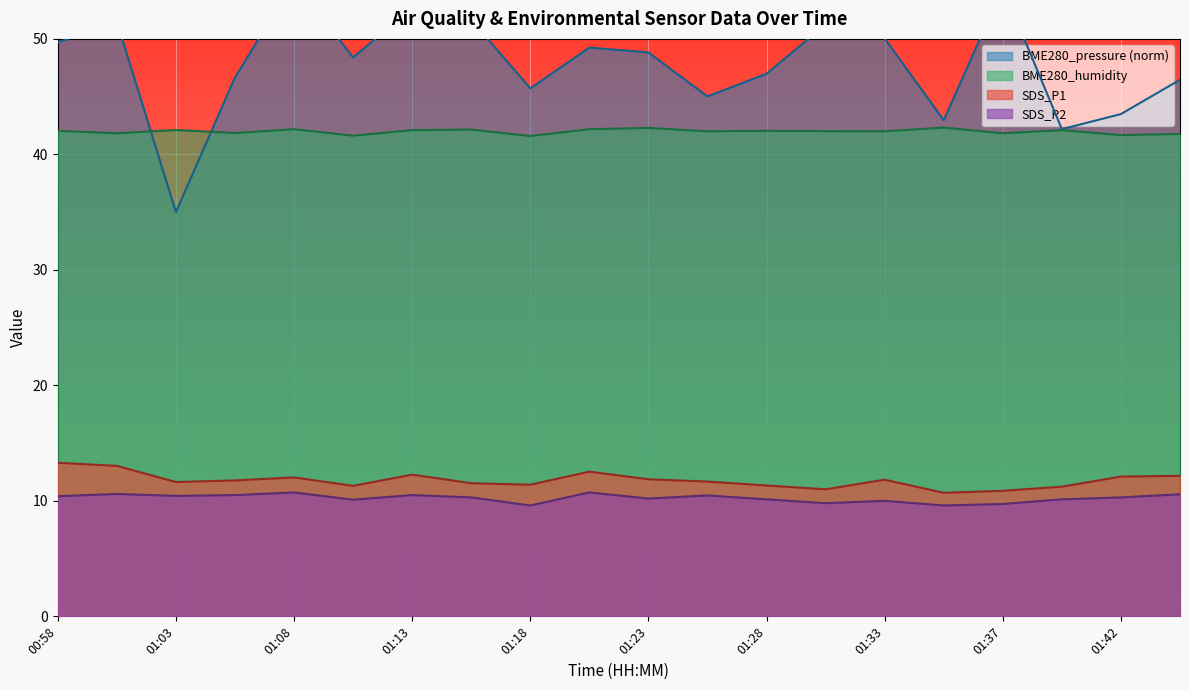

What is the difference between the SDS_P2 values at 00:58 and 01:42?

0.1